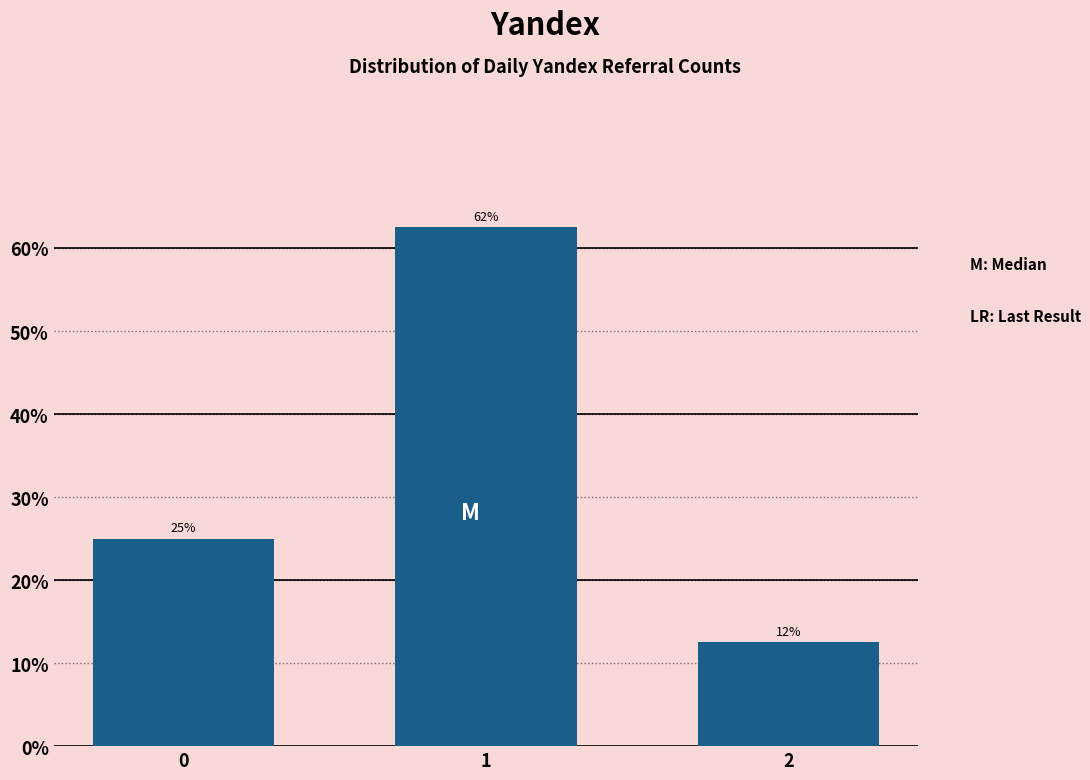

Are the bars horizontal?

No